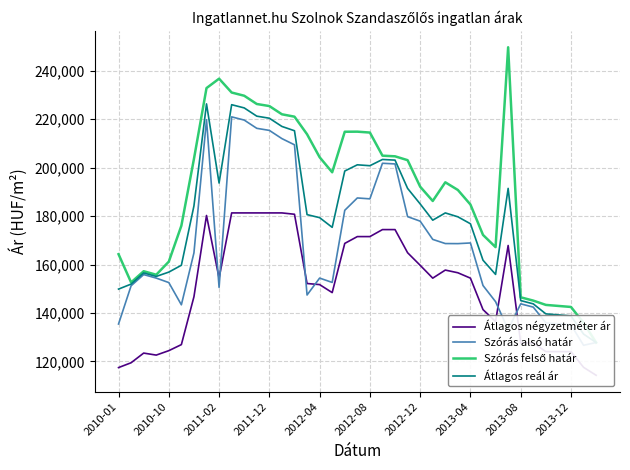

Which series has the largest total across all categories?

Szórás felső határ